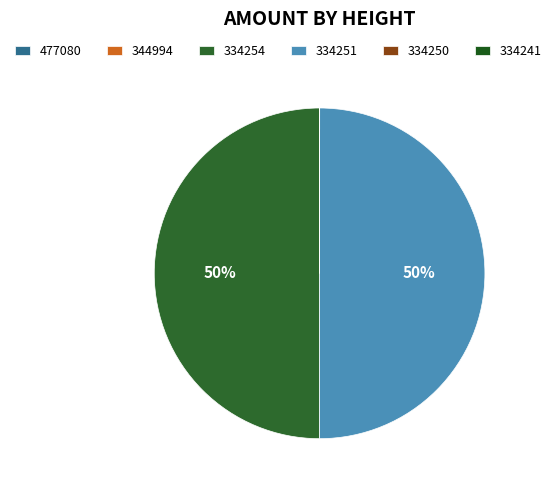

Between 334241 and 334251, which is larger?

334251